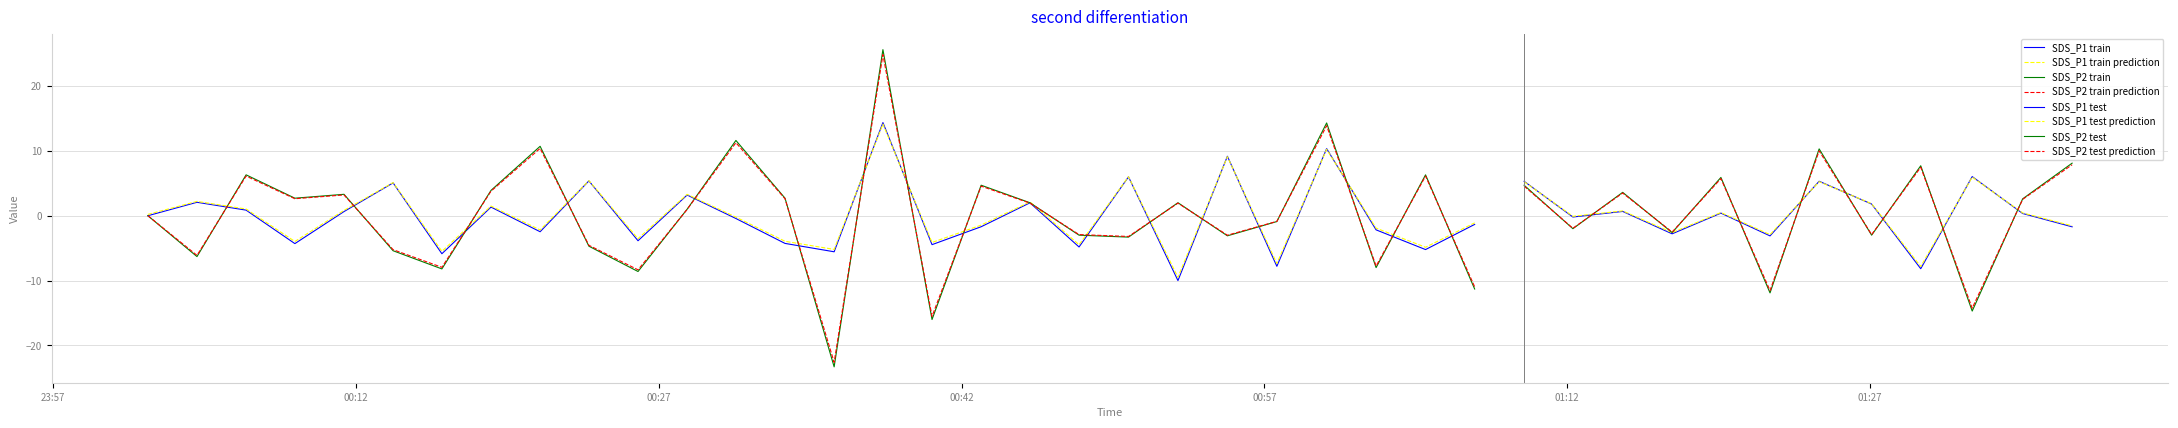

True or false: Temp has a value of 9.7 at 2023/07/30 00:38:06.

False